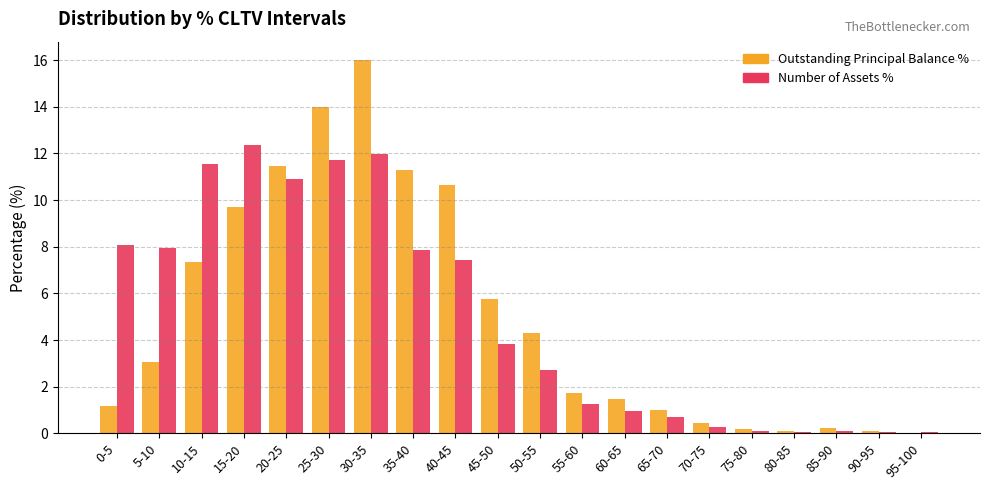

Is it true that Outstanding Principal Balance % equals 3.1 at 5-10?

True